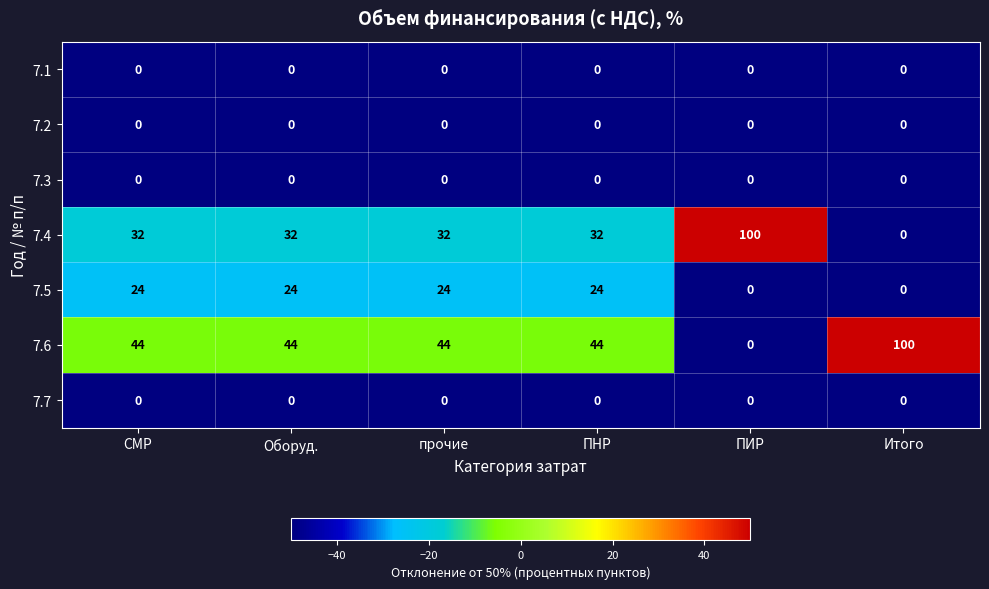

What is the difference between the highest and lowest values at ПНР?

44